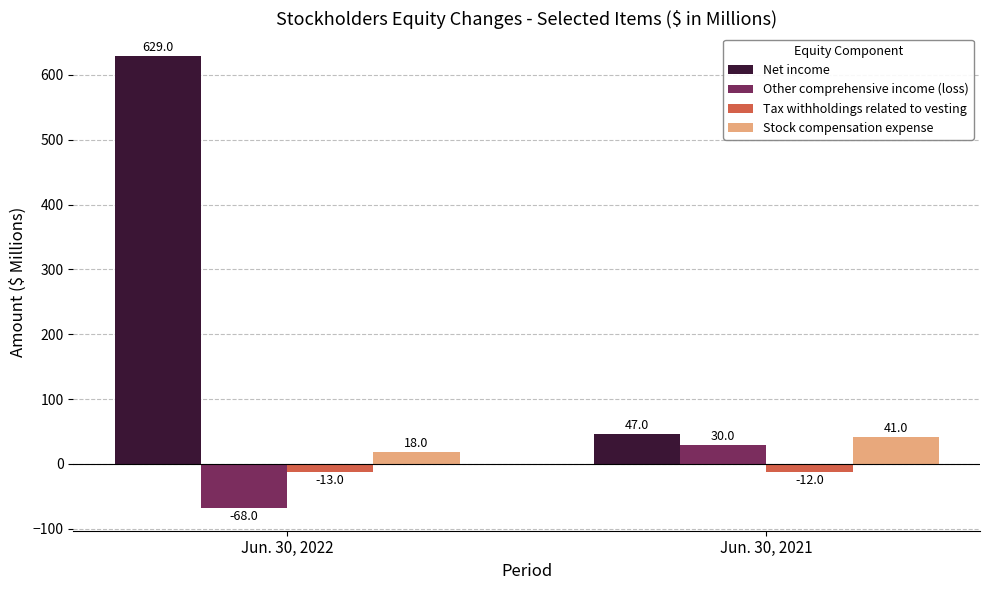

What is the average value of the Tax withholdings related to vesting series?

-12